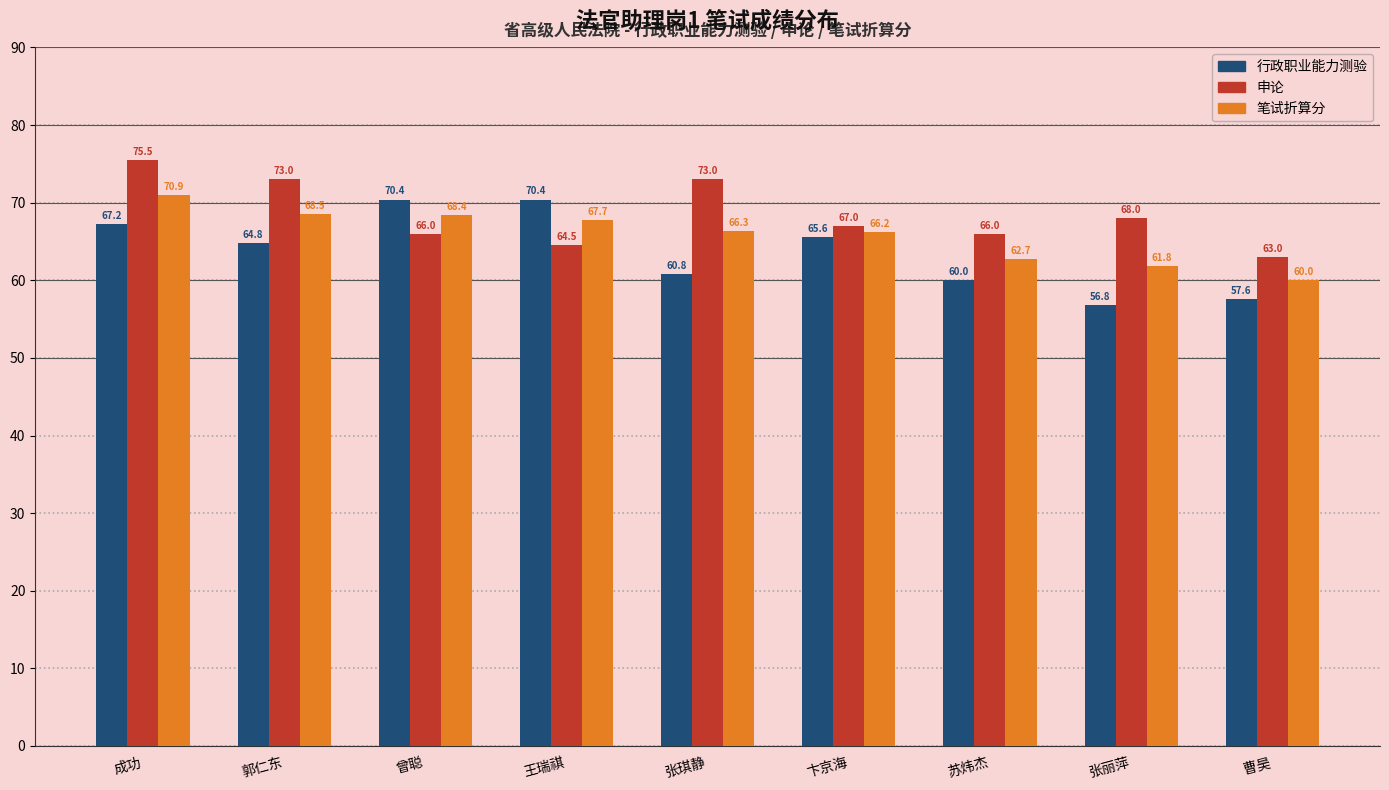

How many categories are shown in the chart?

9